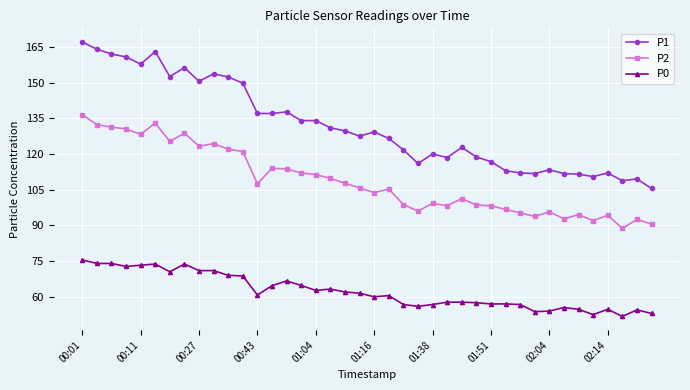

List the series in order of their overall mean, lowest first.

P0, P2, P1